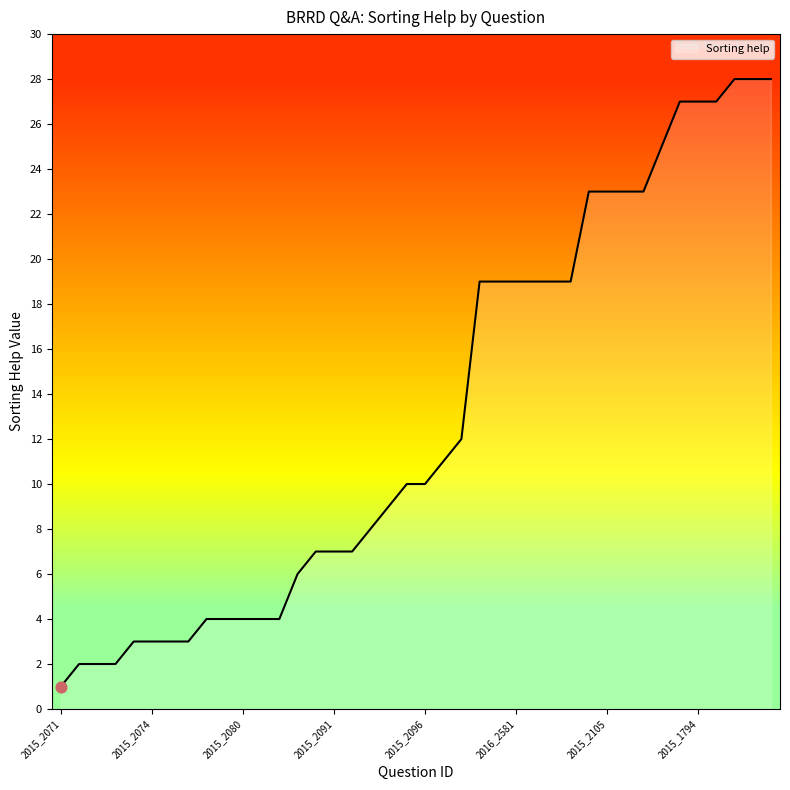

What is the greatest value displayed?

28